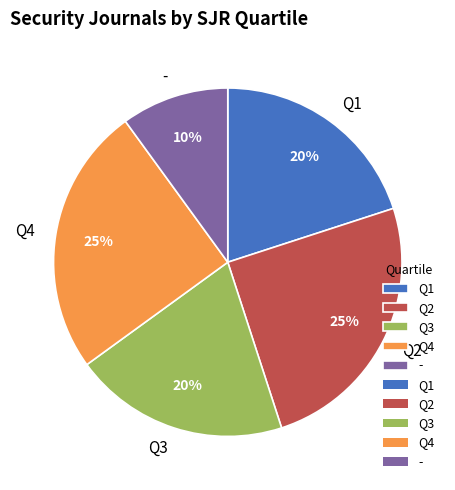

Approximately how many times larger is the value at Q1 compared to Q2?

0.8